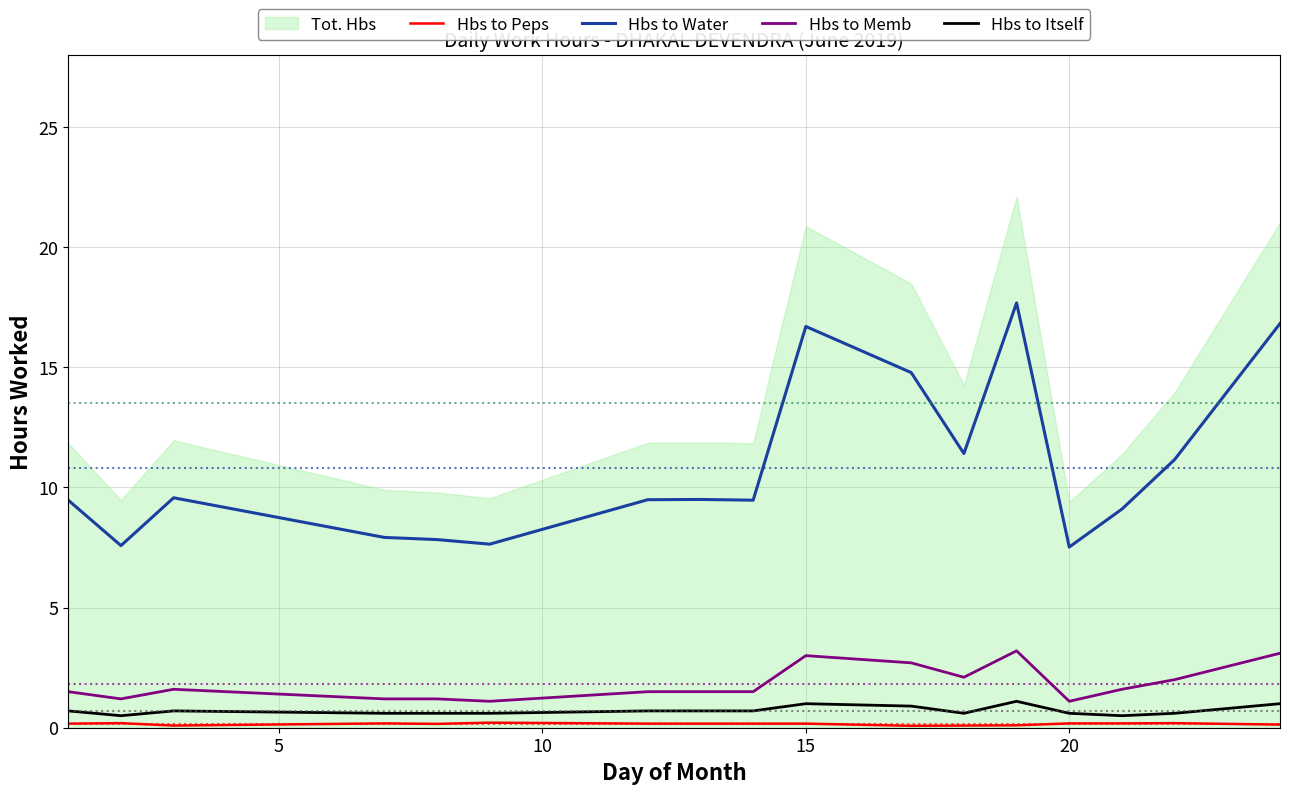

True or false: Hbs to Peps and Hbs to Memb intersect in this chart.

False